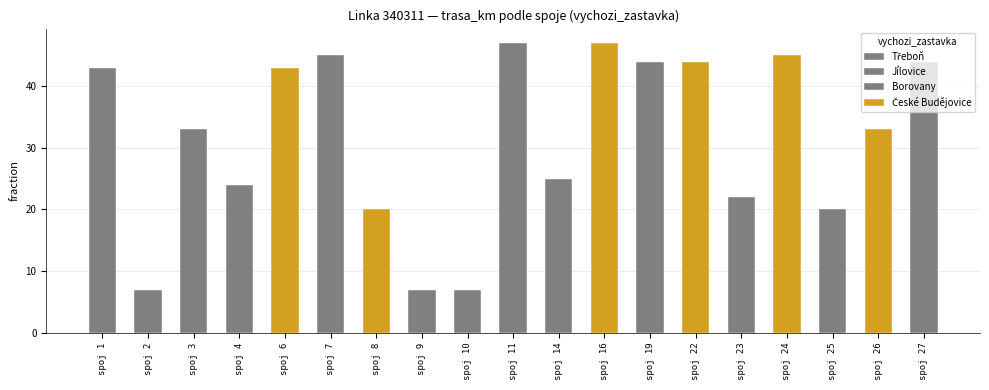

What is the difference between the maximum and second lowest values?

40